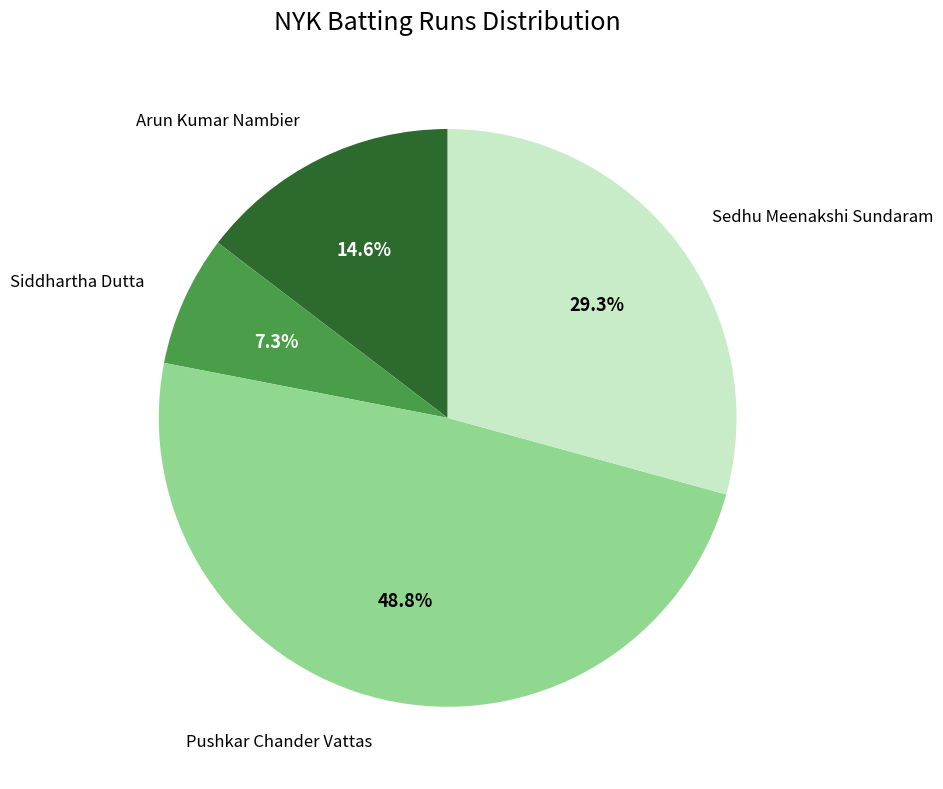

Is there any slice that represents more than half of the pie?

No